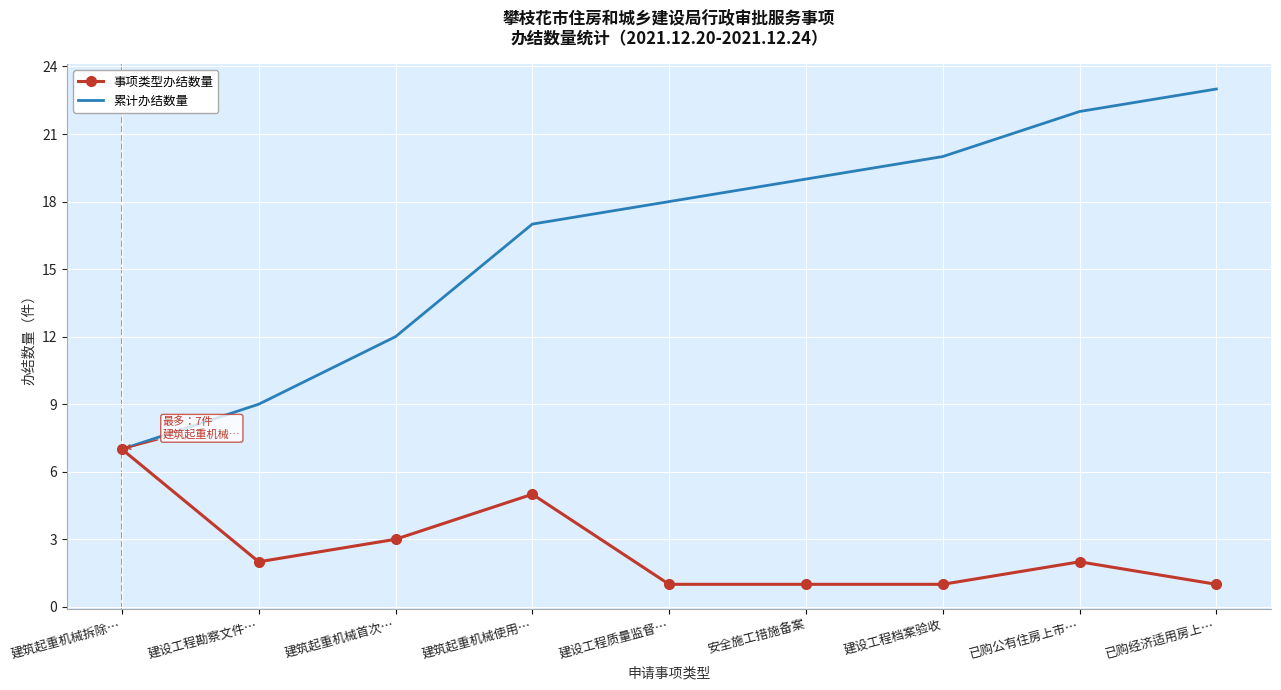

Which series has the widest spread of values?

累计办结数量